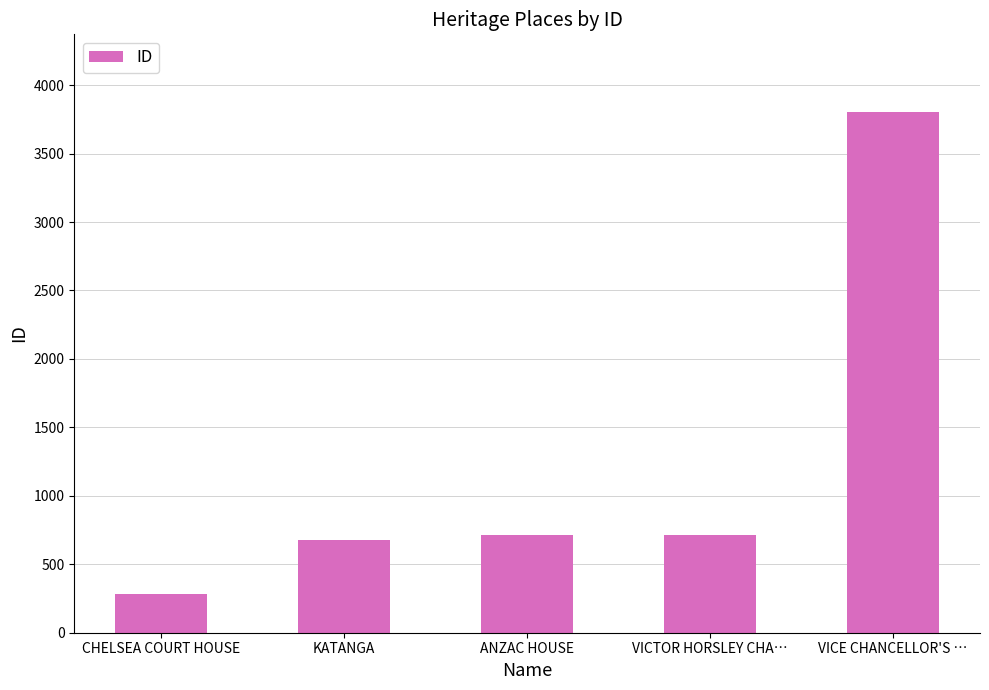

Are the bars horizontal?

No